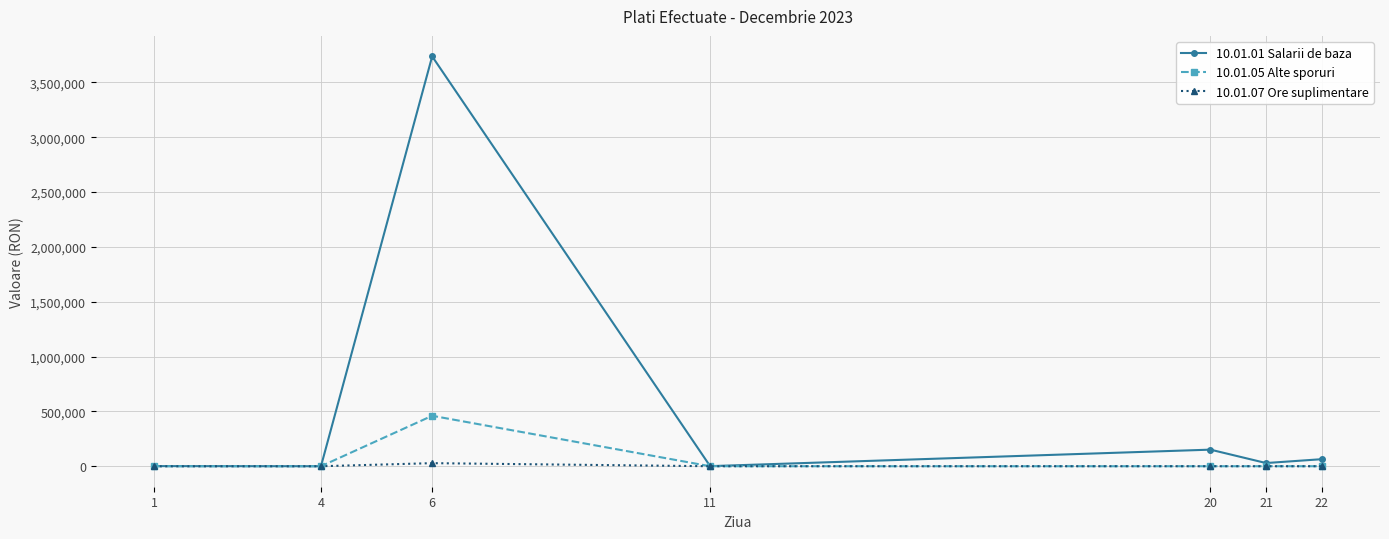

True or false: 10.01.05 Alte sporuri has a value of 0 at 22.

True